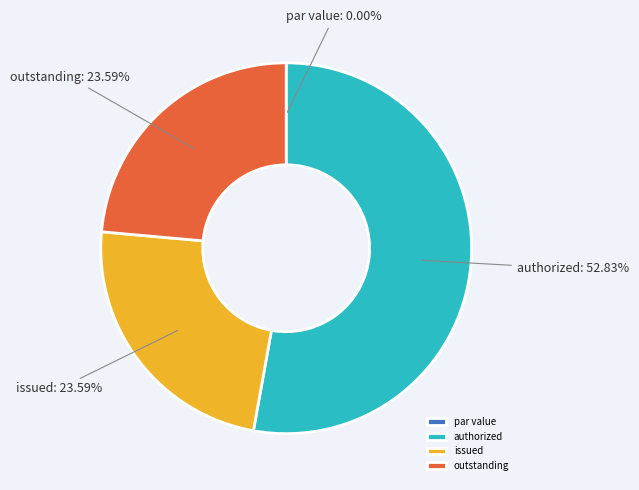

Combined, do outstanding and authorized account for over 50%?

Yes